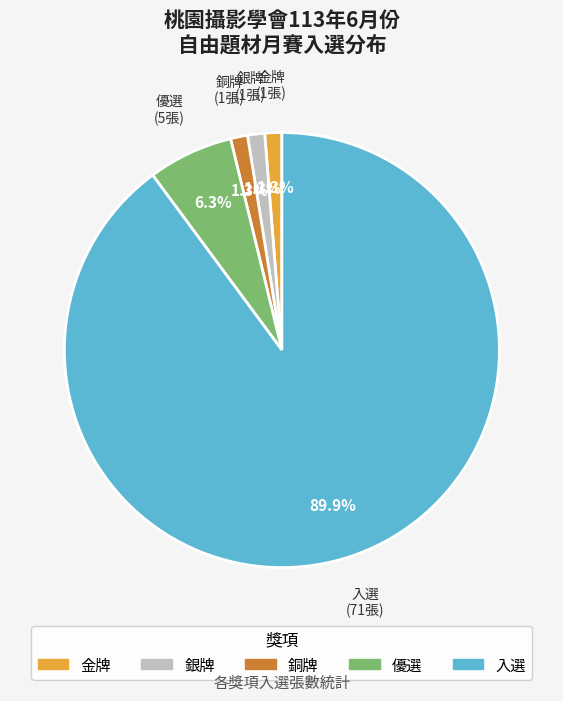

To the nearest percent, what is the difference between the 入選 and 銀牌 slice percentages?

89%